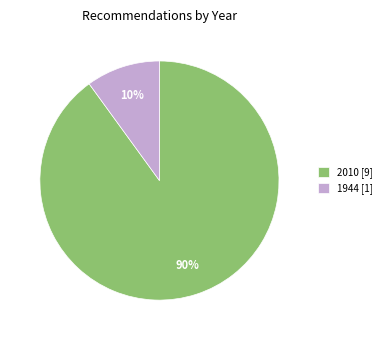

Is it true that 2010 [9] is 99% of the pie?

False